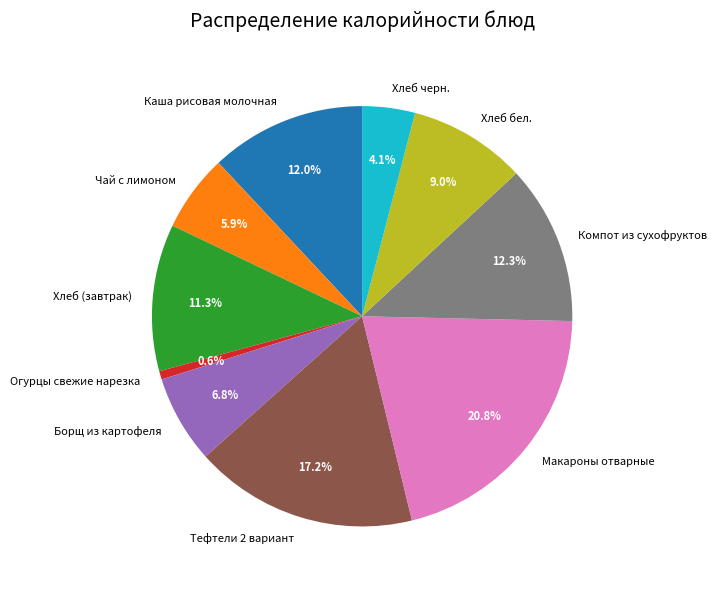

How many segments does this pie chart have?

10